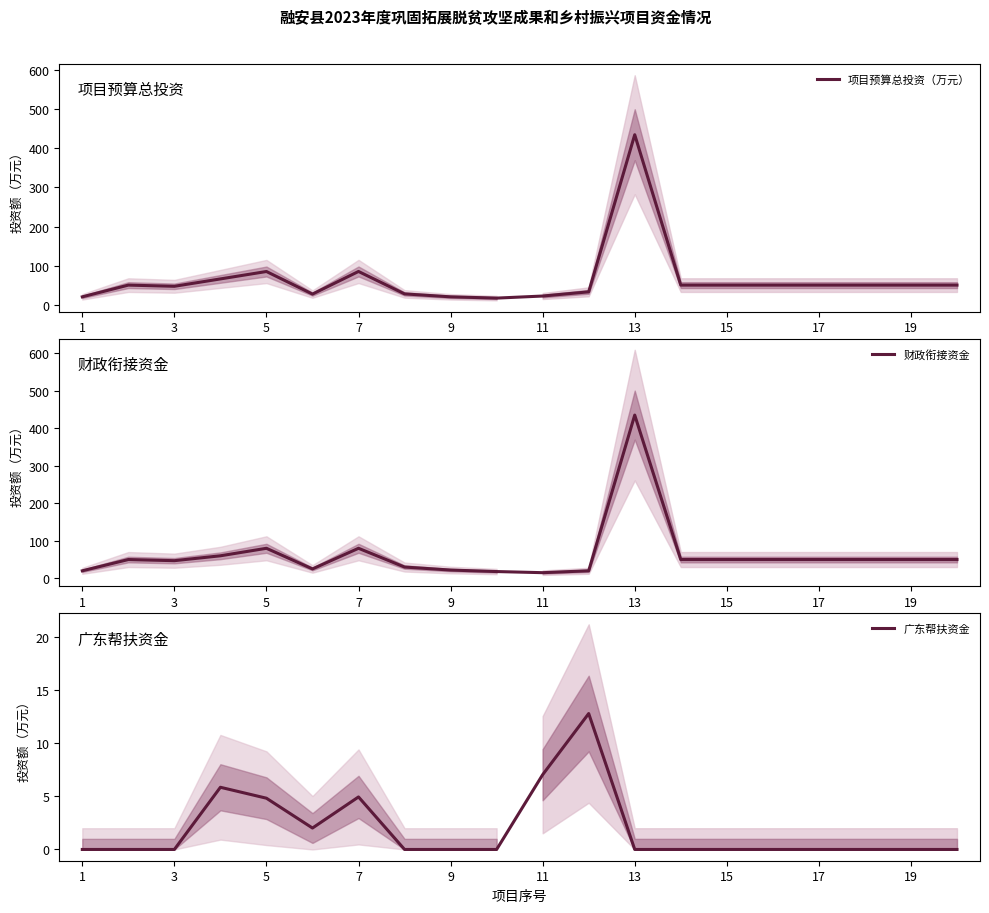

At which label does 项目预算总投资（万元） reach its peak?

13